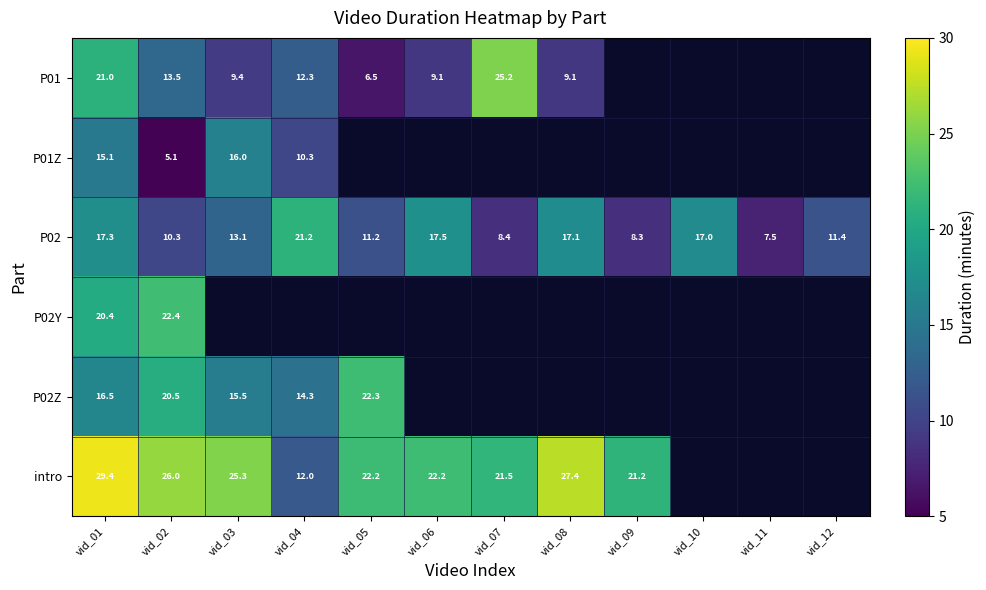

Is the value of P01 at vid_05 greater than the value of intro at vid_03?

No